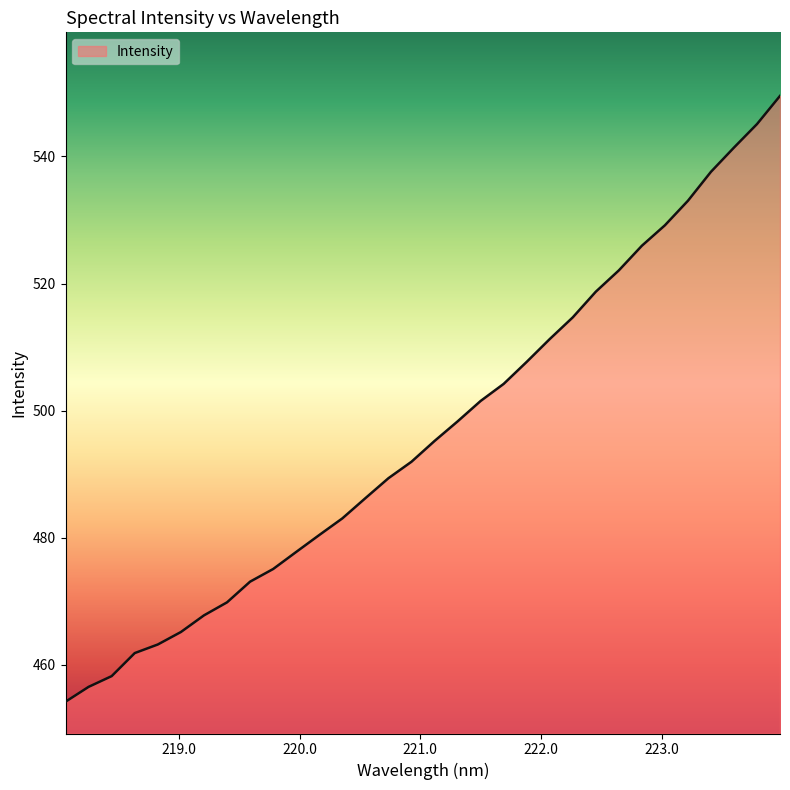

True or false: the data has more than 0 interior local peaks.

False